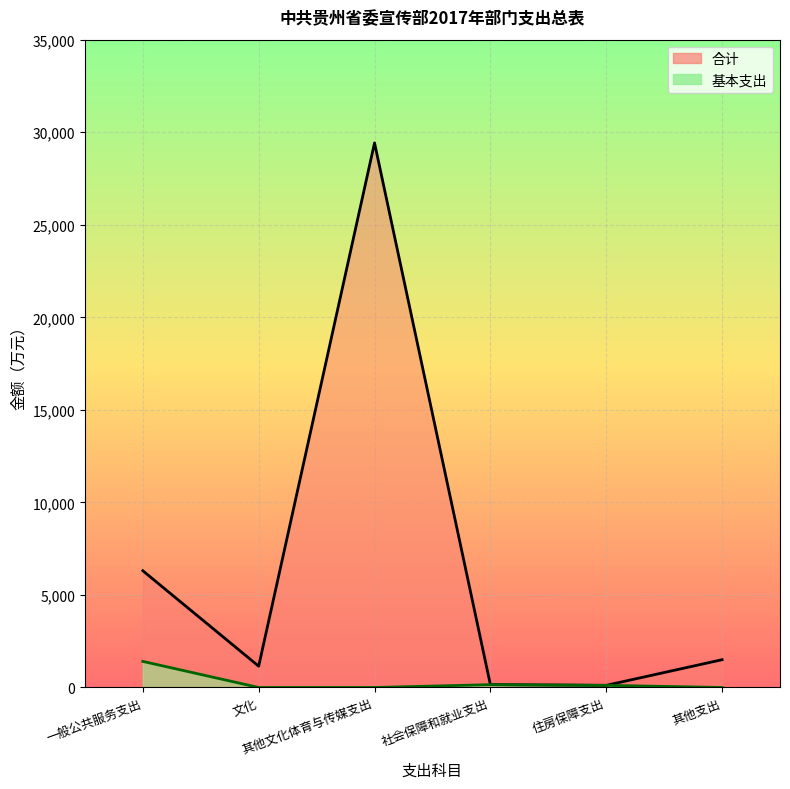

What position from the right is 文化?

5